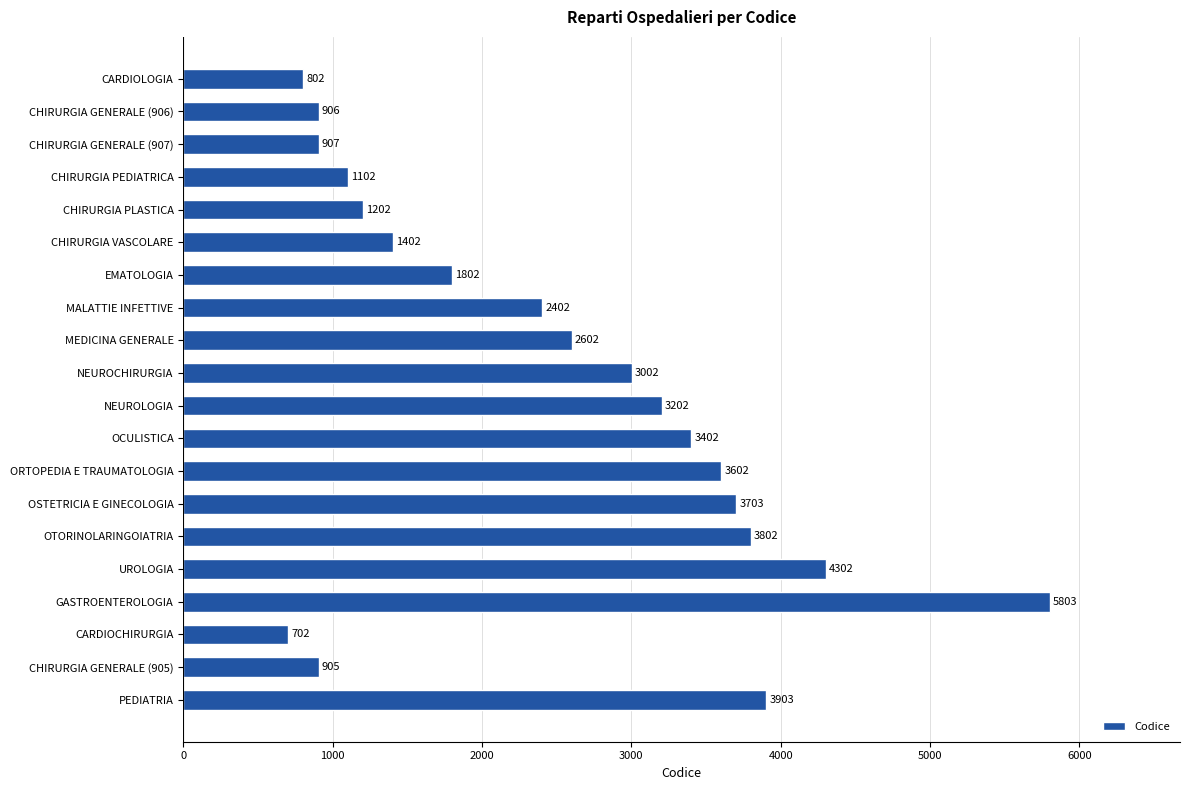

How many values are below 2602?

10